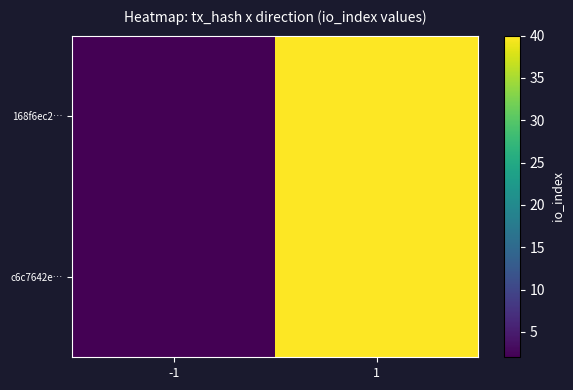

Reading left to right, list all the values displayed in this chart.

168f6ec2…: -1=2	1=40
c6c7642e…: -1=2	1=40